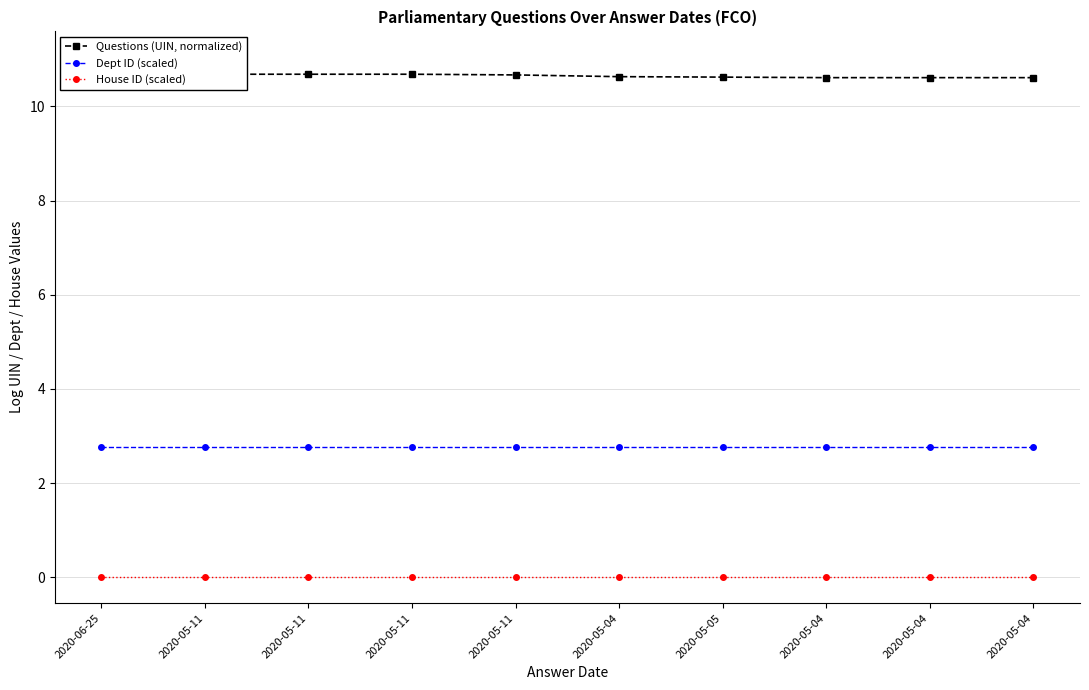

What is the label of the 4th point from the left?

2020-05-11